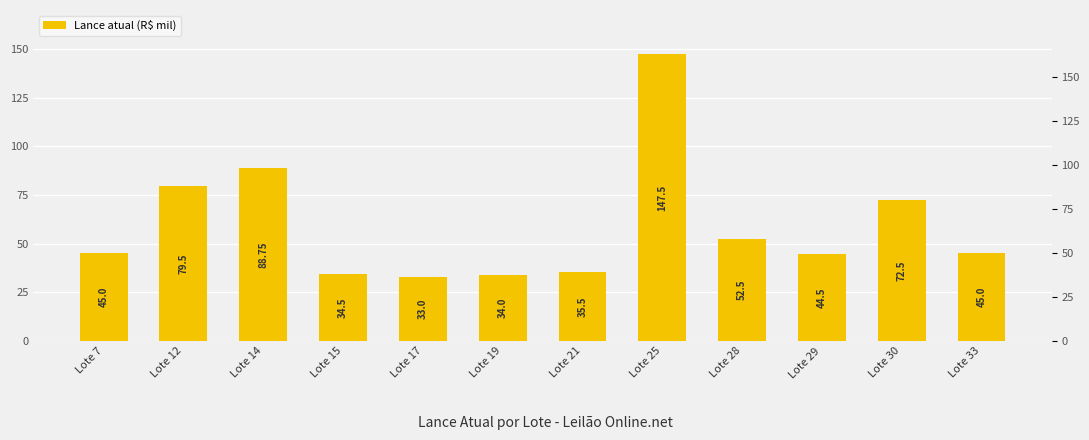

Count the number of values greater than 45.

5